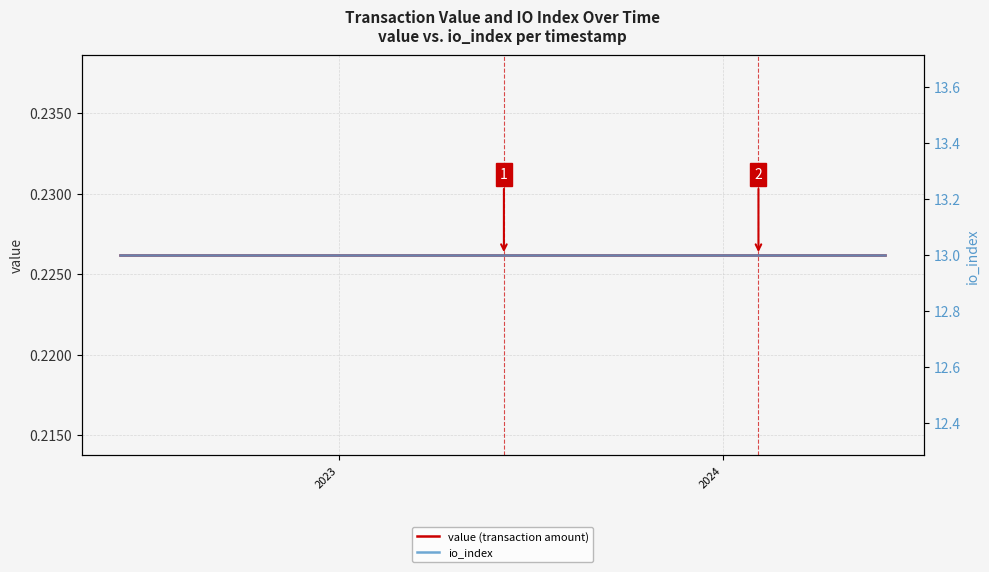

How many series are shown in this chart?

2